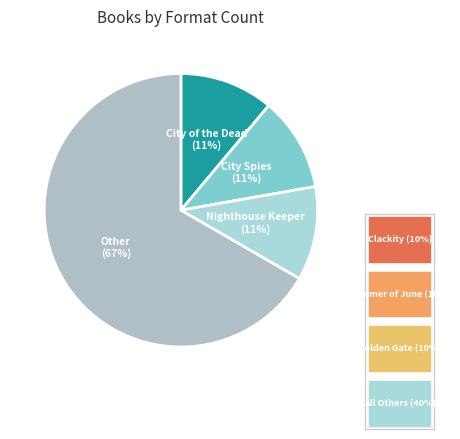

Is there a majority slice in this chart?

Yes